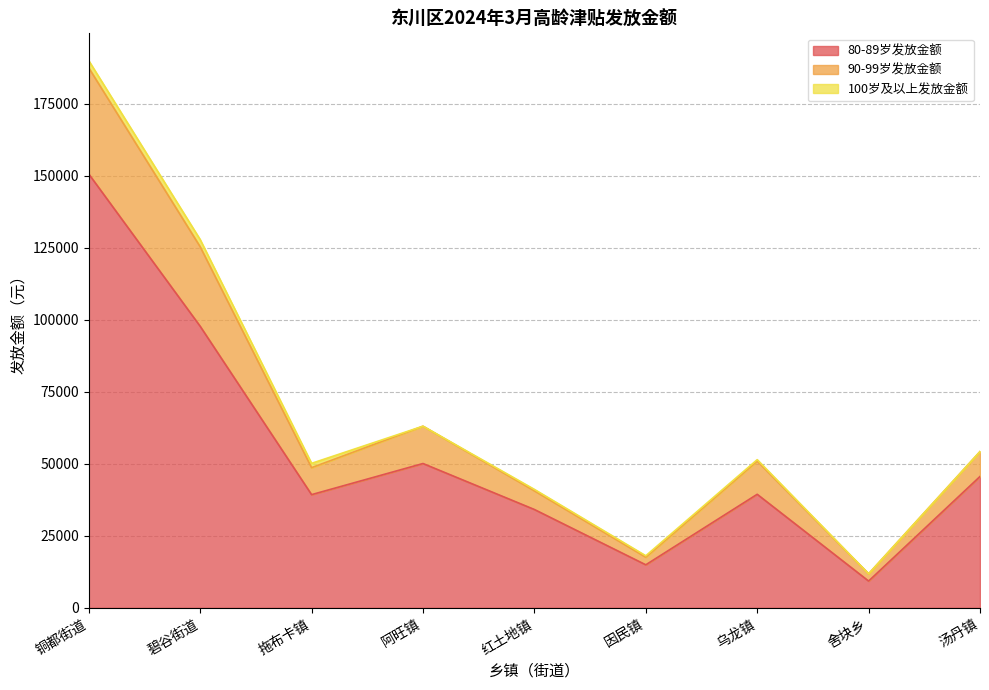

The 80-89岁发放金额 series shows 82232 at 阿旺镇. True or false?

False